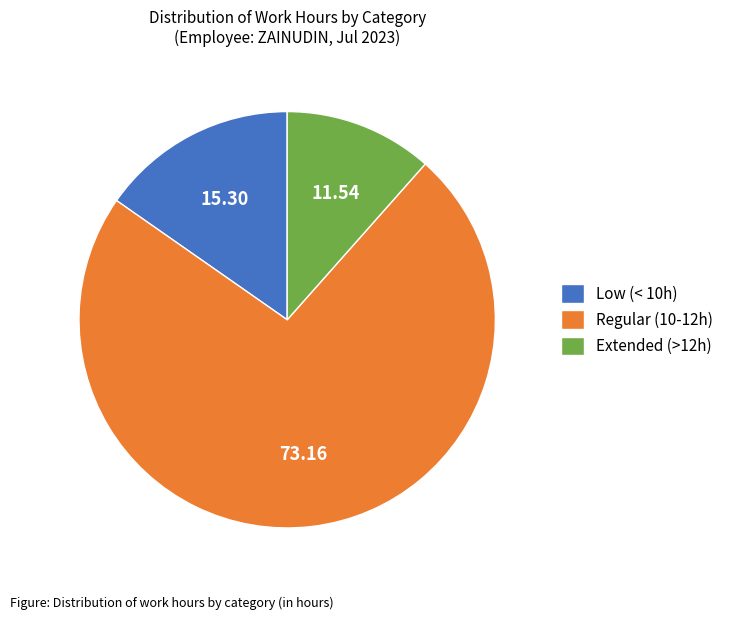

Is there a majority slice in this chart?

Yes